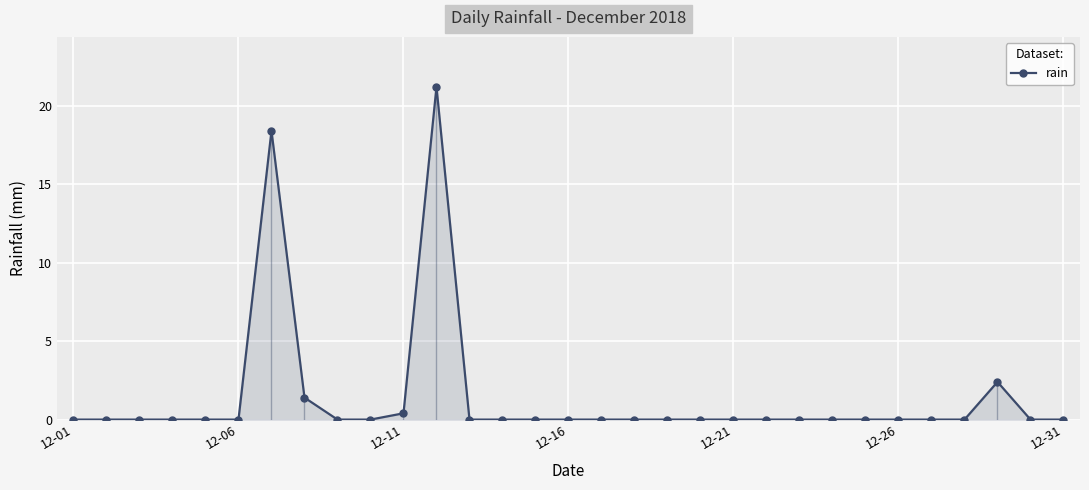

True or false: rain has more than 1 points higher than both neighbors.

True